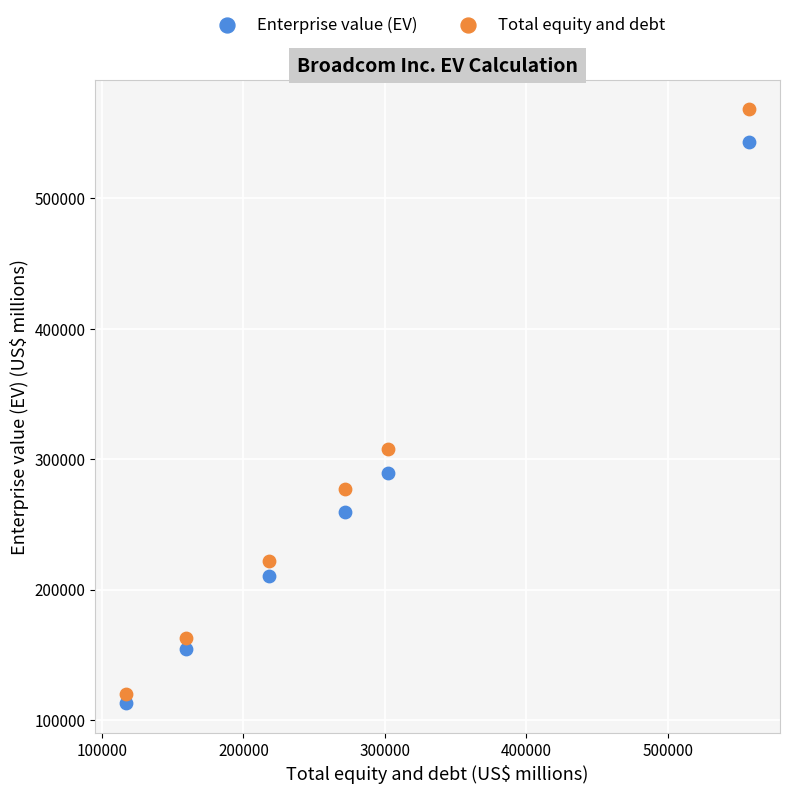

Which series contains the lowest Y value?

Enterprise value (EV)